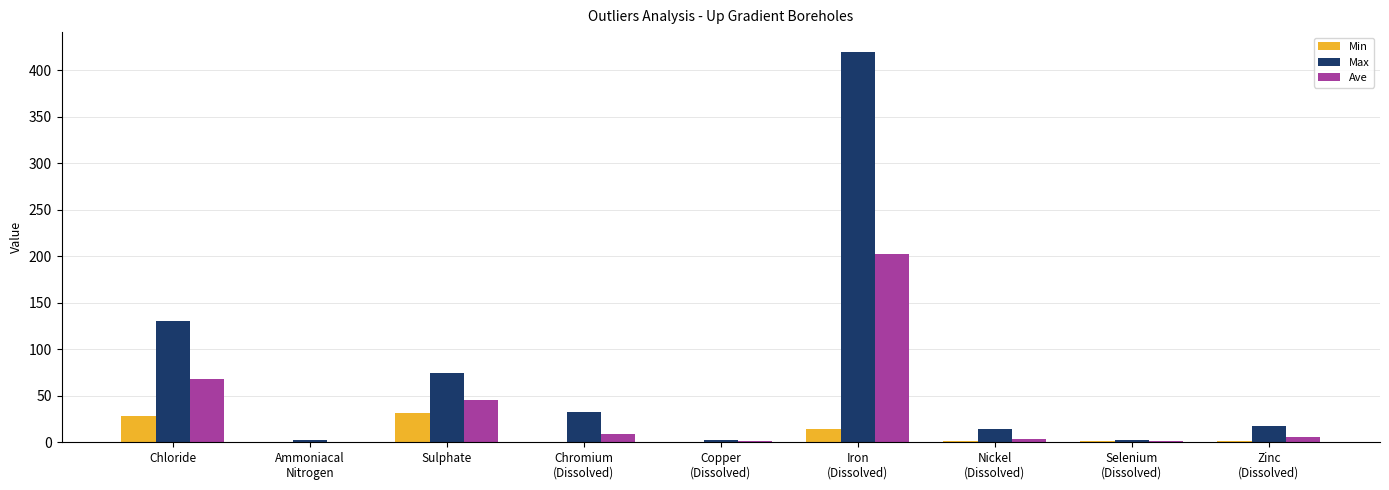

Count the number of categories in the chart.

9